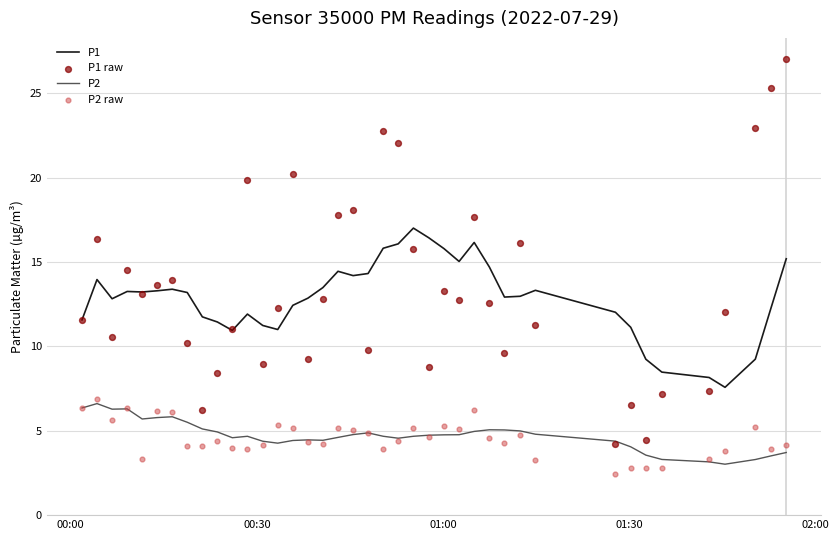

Which series has the largest Y range (max minus min)?

P1 raw